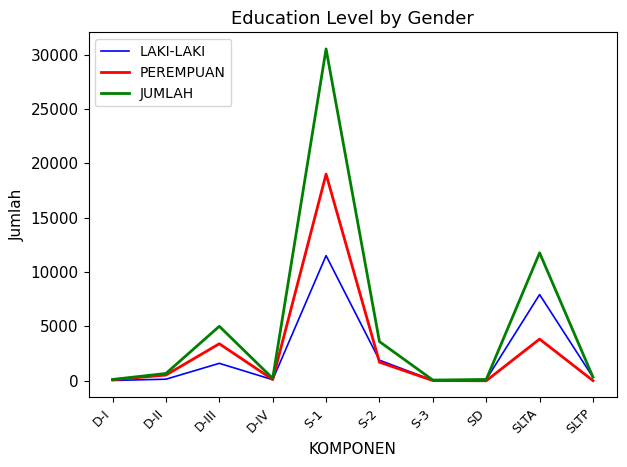

What is the lowest value of the JUMLAH series?

69